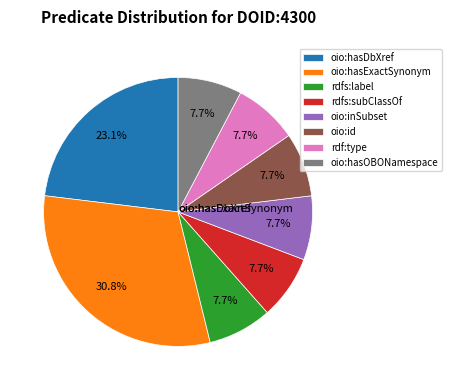

To the nearest percent, what is the average slice percentage?

12%